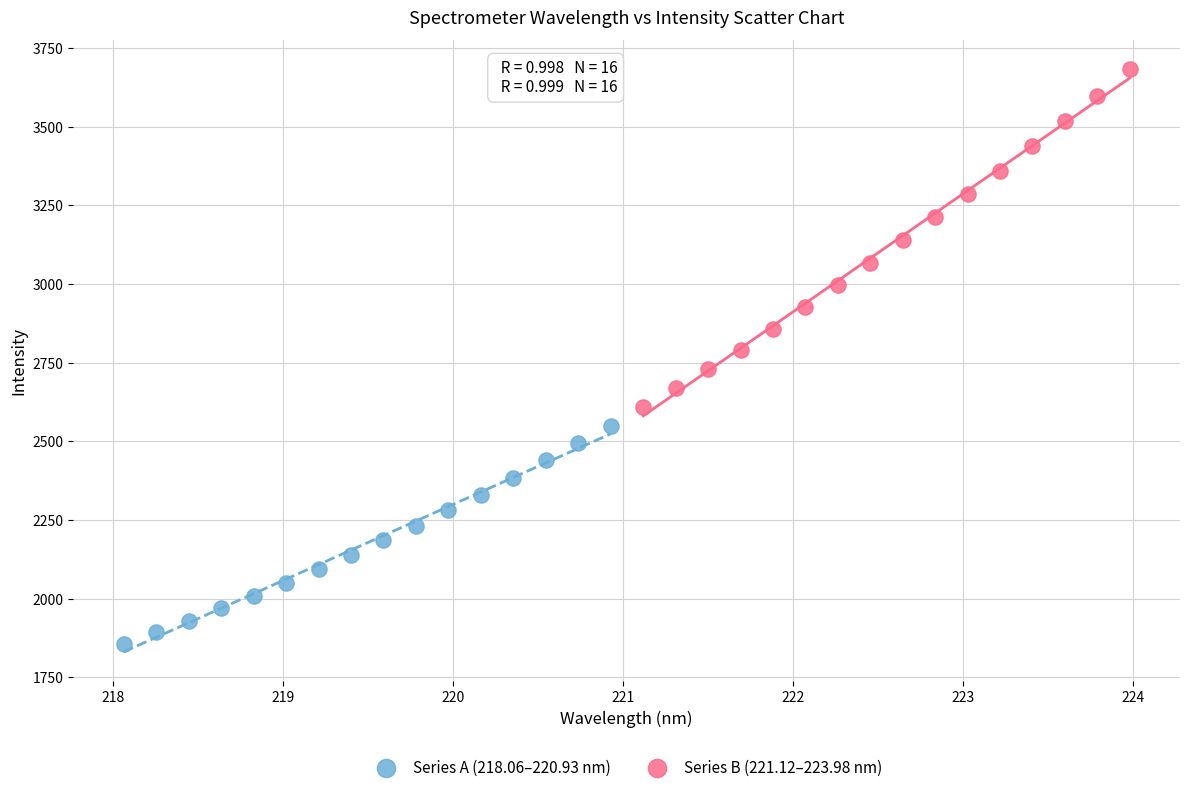

Which series contains the lowest Y value?

Series A (218.06–220.93 nm)